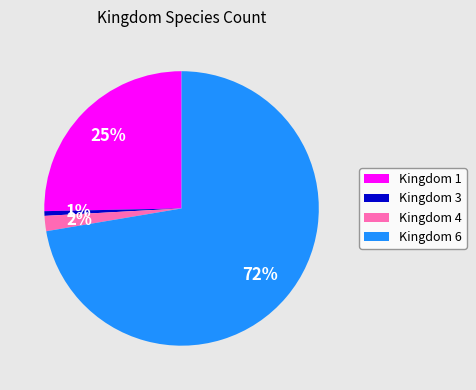

To the nearest percent, what is the average slice percentage?

25%